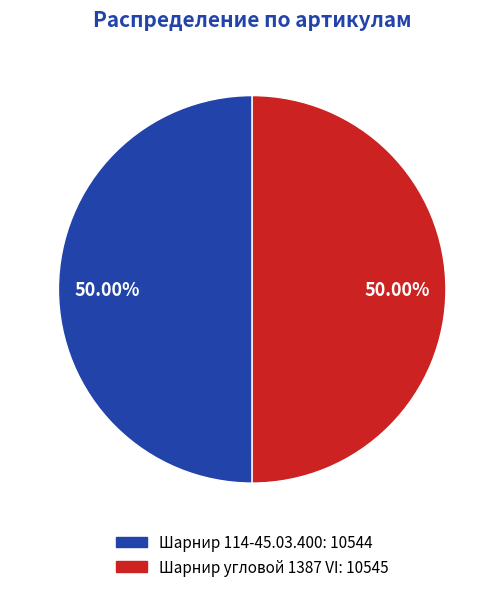

Approximately how many times larger is the value at Шарнир угловой 1387 VI compared to Шарнир 114-45.03.400?

1.0